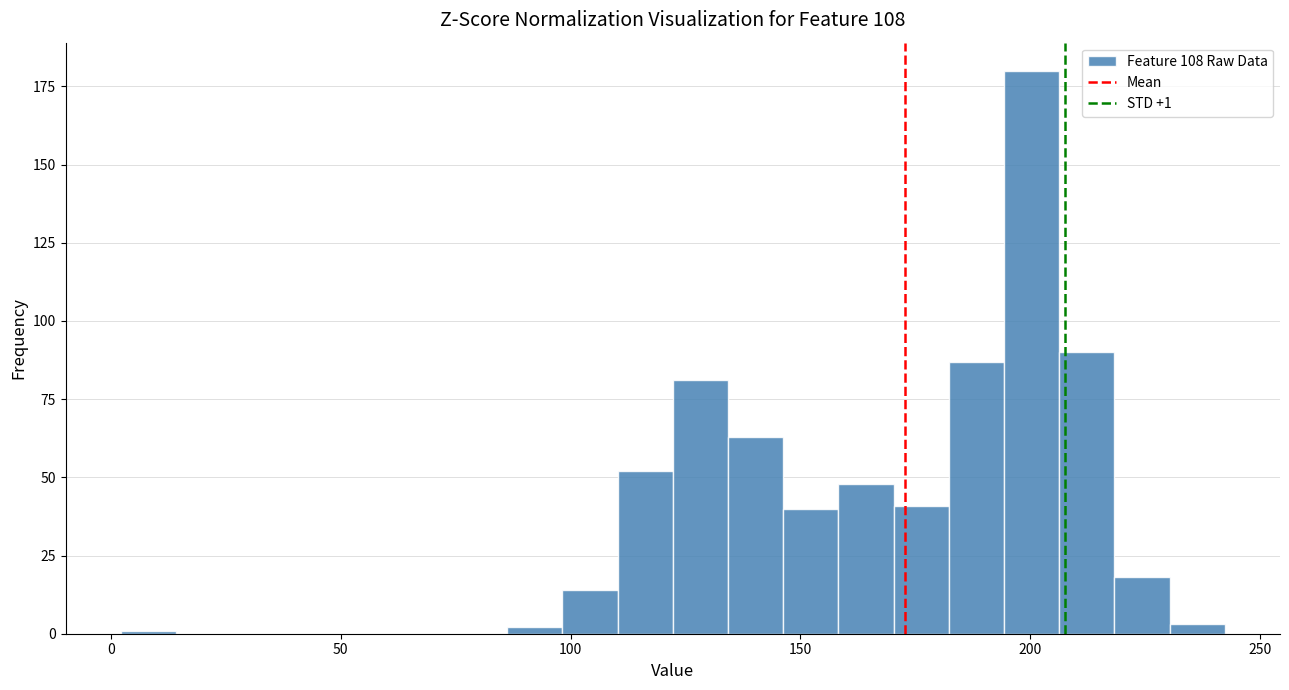

Around what value on the x-axis is the tallest bar? Give the approximate position of its centre, as read against the axis.

200